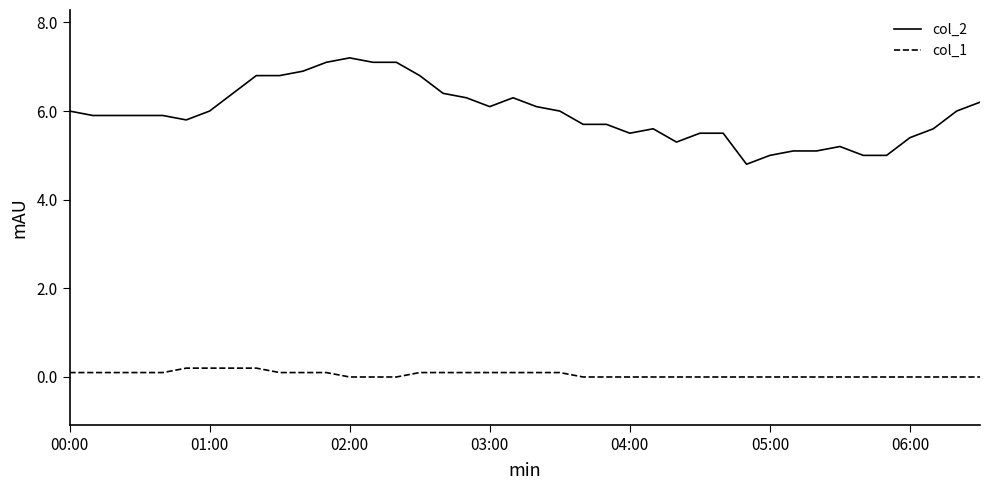

Which series has the largest total across all categories?

col_2